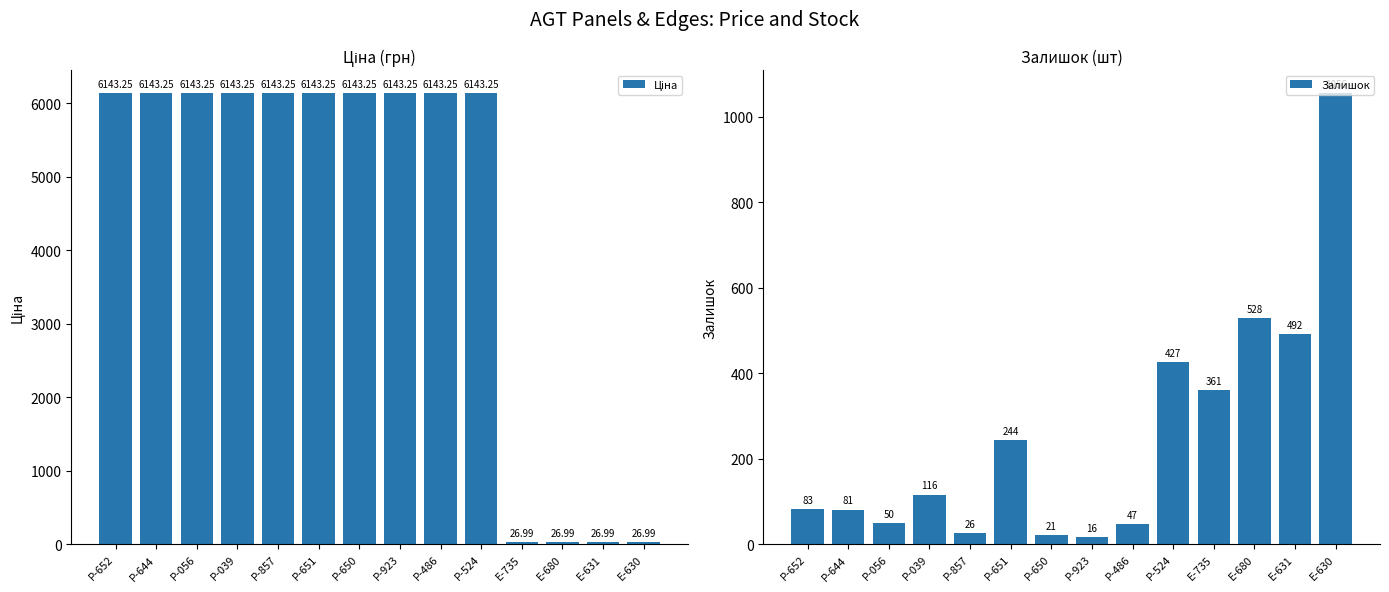

Reading left to right, transcribe all the data shown in this chart.

Ціна: 6143.2	6143.2	6143.2	6143.2	6143.2	6143.2	6143.2	6143.2	6143.2	6143.2	27.0	27.0	27.0	27.0
Залишок: 83.0	81.0	50.0	116.0	26.0	244.0	21.0	16.0	47.0	427.0	361.0	528.0	492.0	1056.0